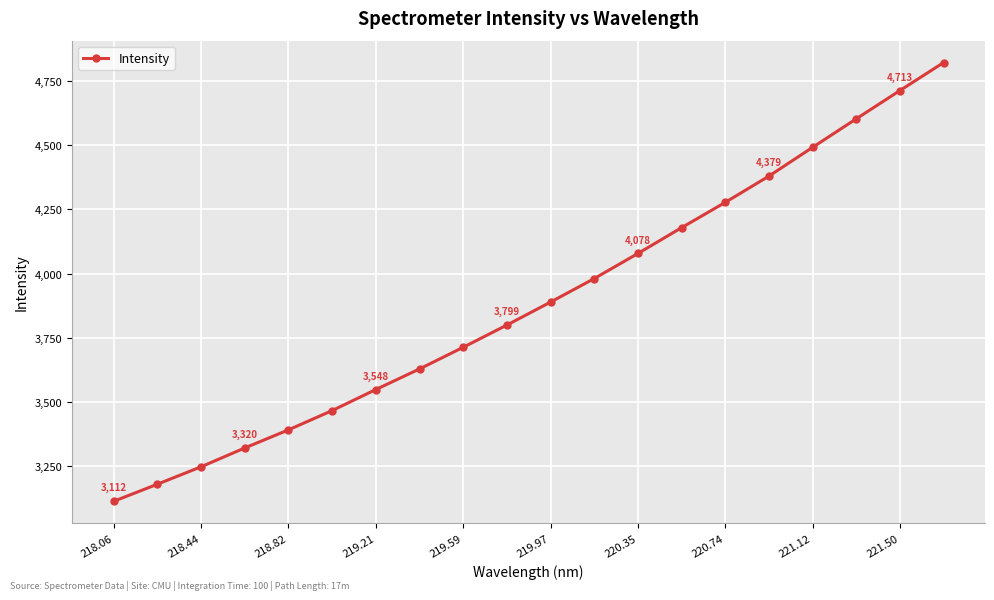

How many lines are shown in the chart?

1